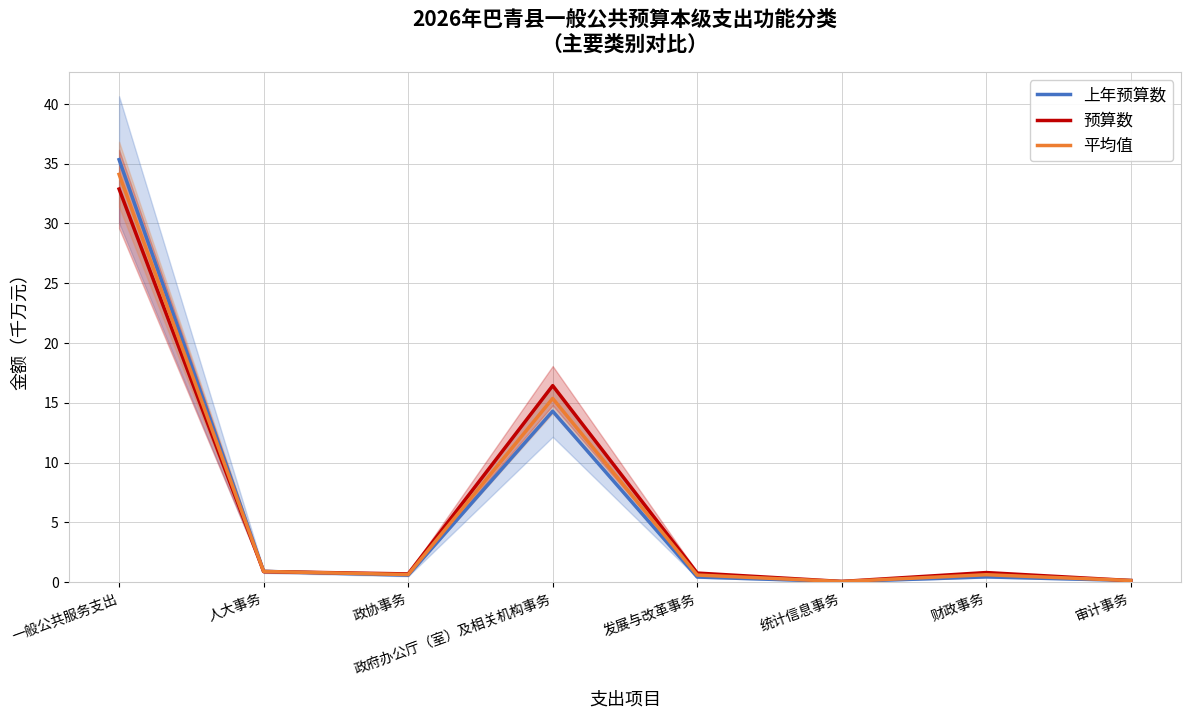

Reading left to right, what are all the values shown in this chart?

上年预算数: 35.3	0.9	0.6	14.3	0.4	0.0	0.4	0.1
预算数: 32.9	0.9	0.7	16.4	0.8	0.0	0.8	0.1
平均值: 34.1	0.9	0.6	15.4	0.6	0.0	0.6	0.1